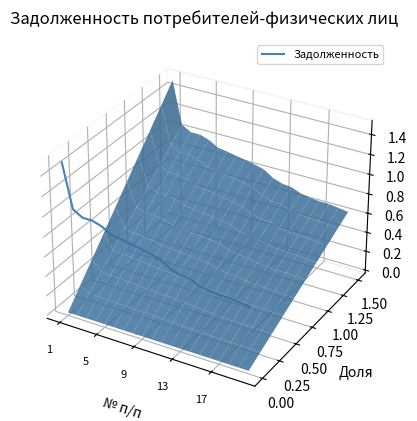

Is it true that the value at 15 is -0.0?

False